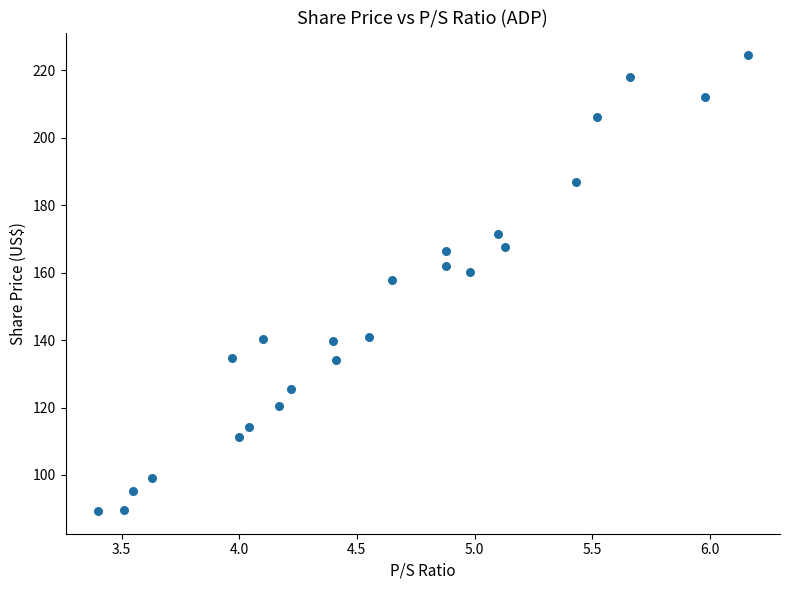

What Y value in the scatter plot is closest to 156?

158.0